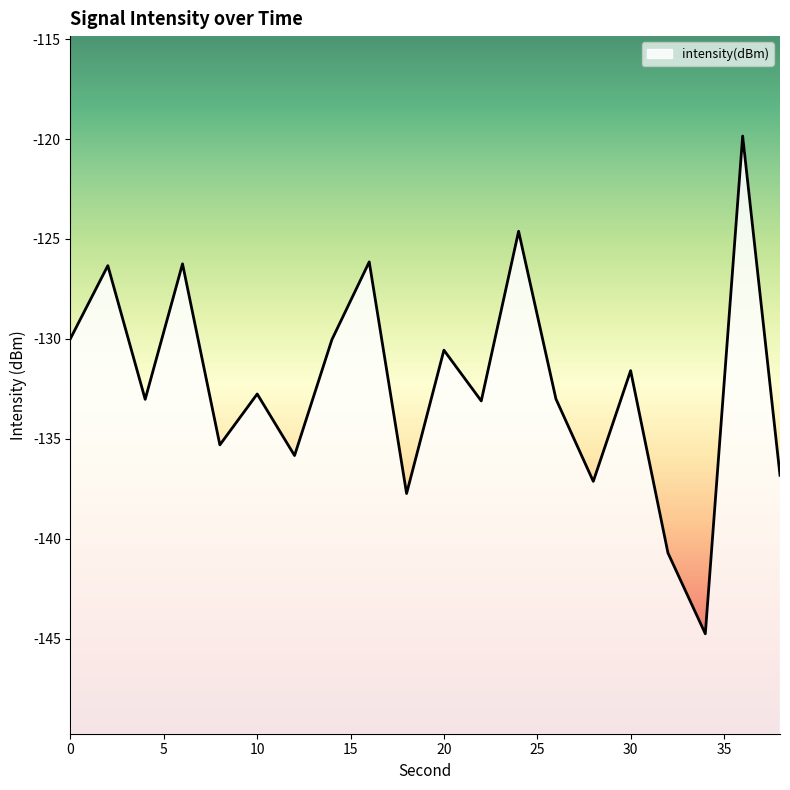

What is the minimum value shown in the chart?

-144.8